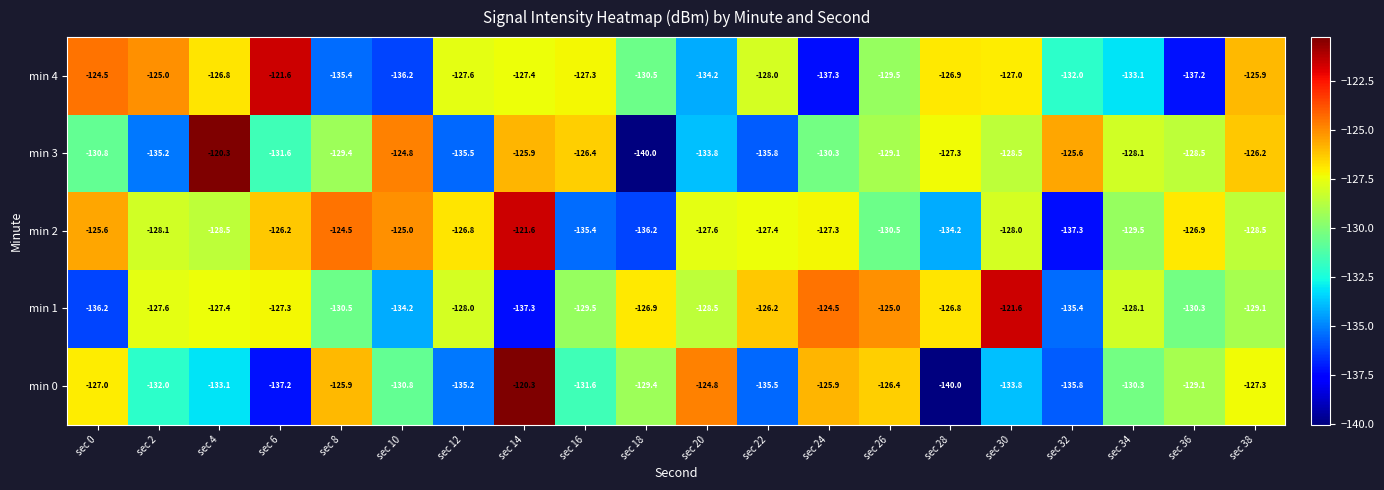

Which category has the lowest value in the min 4 series?

sec 24